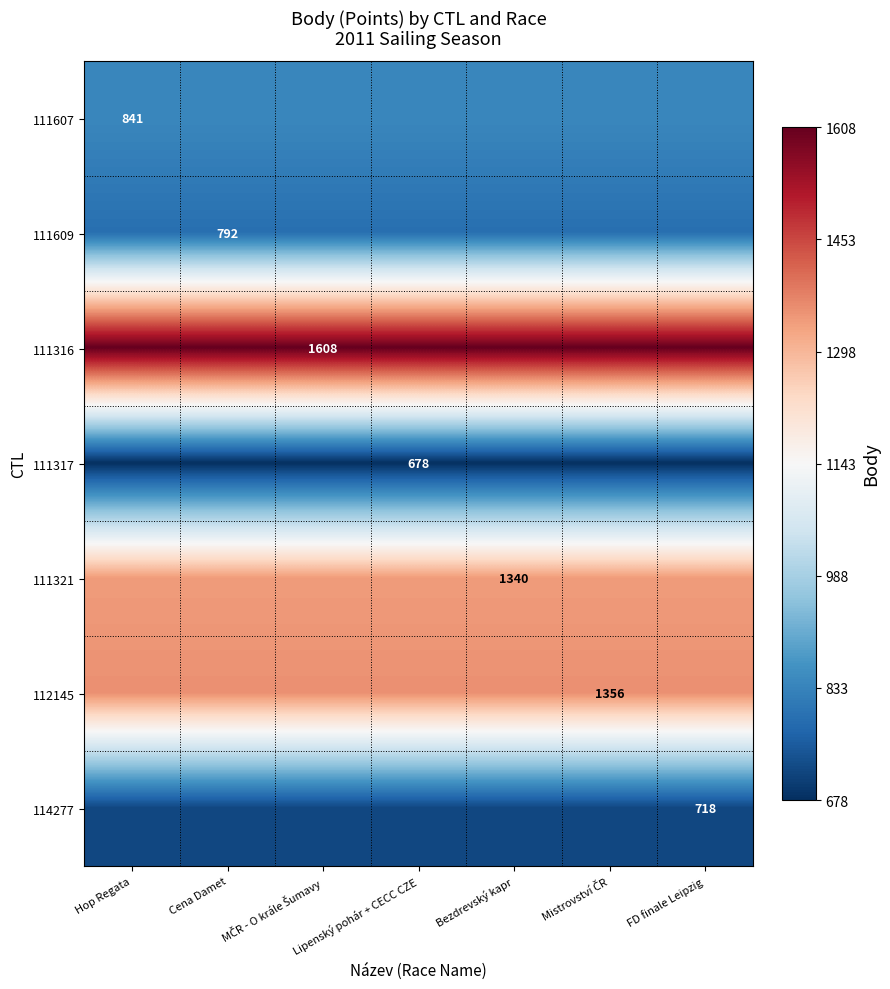

The 114277 series shows 718 at FD finale Leipzig. True or false?

True